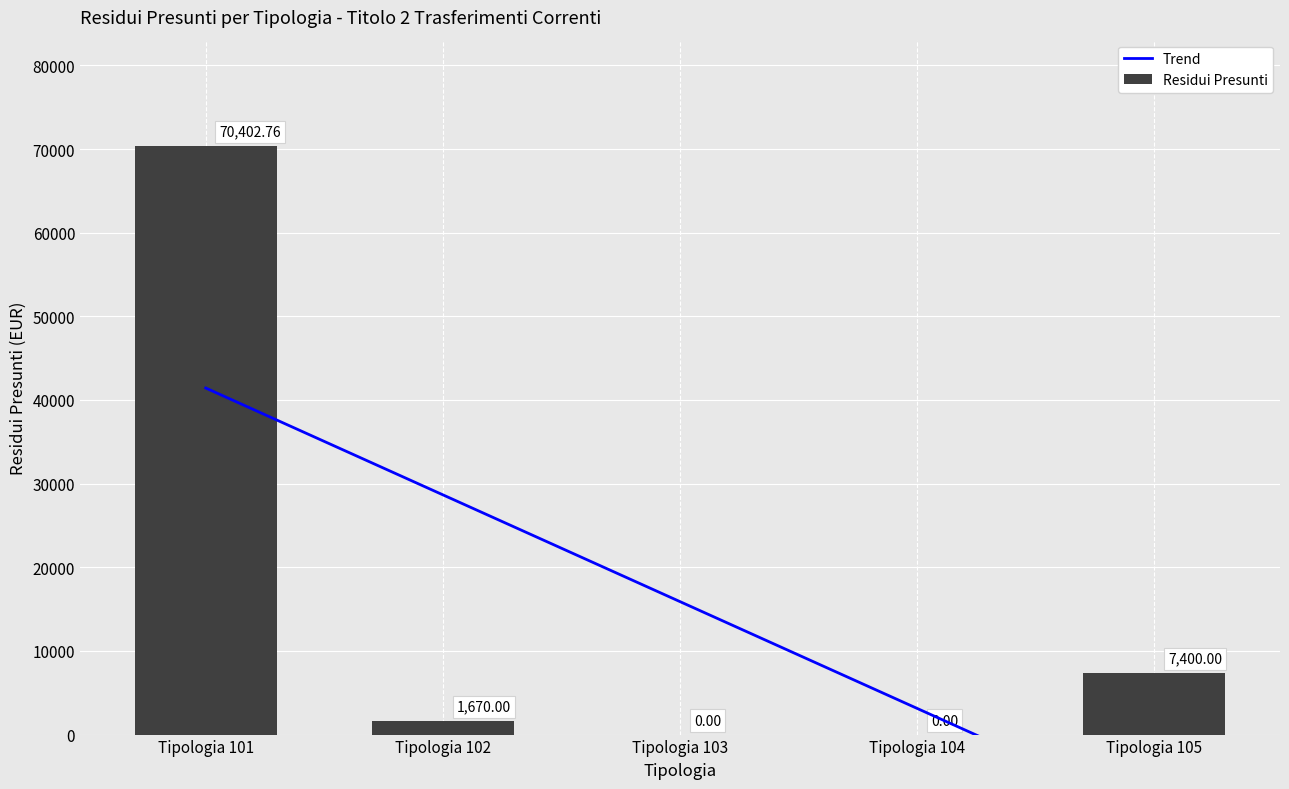

True or false: the data shows 70402.8 at Tipologia 101.

True